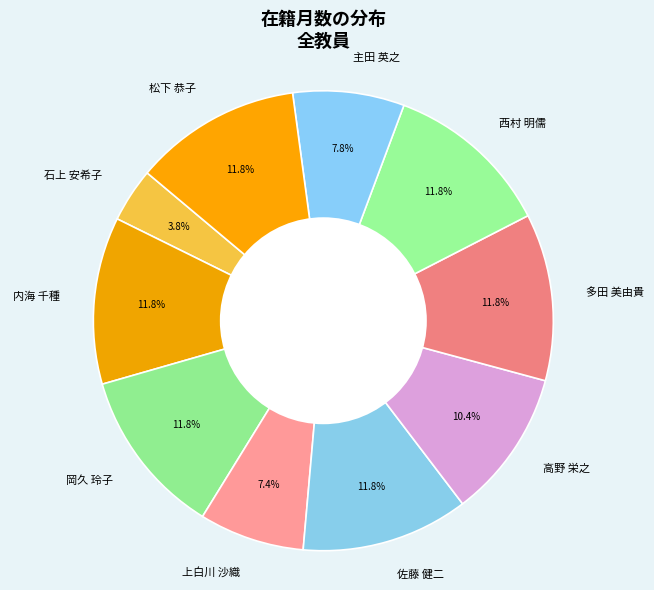

What is the smallest slice in the pie chart?

石上 安希子